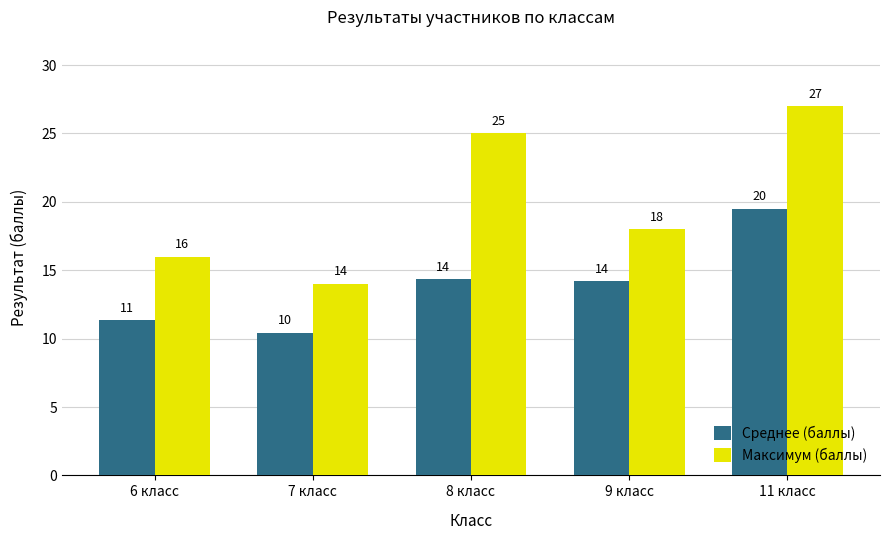

List the series in order of their peak value, lowest first.

Среднее (баллы), Максимум (баллы)